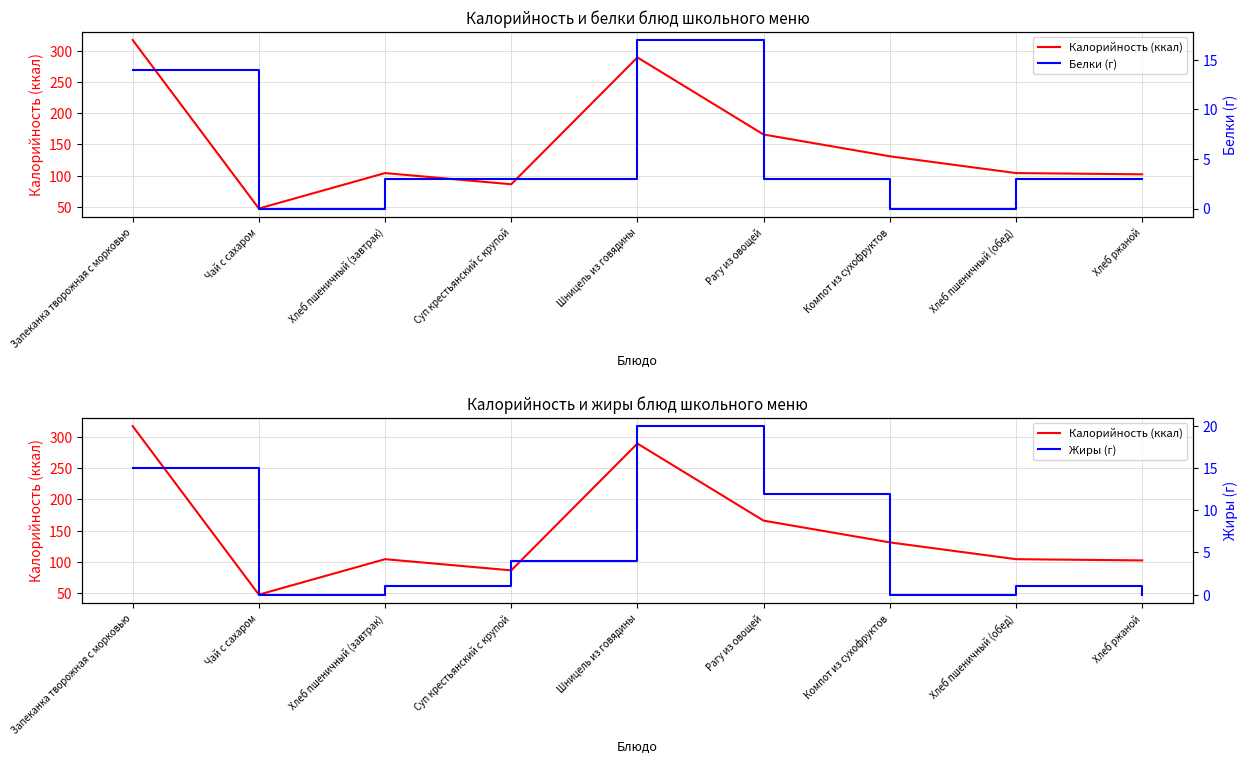

True or false: Жиры (г) and Калорийность (ккал) cross at least once.

False